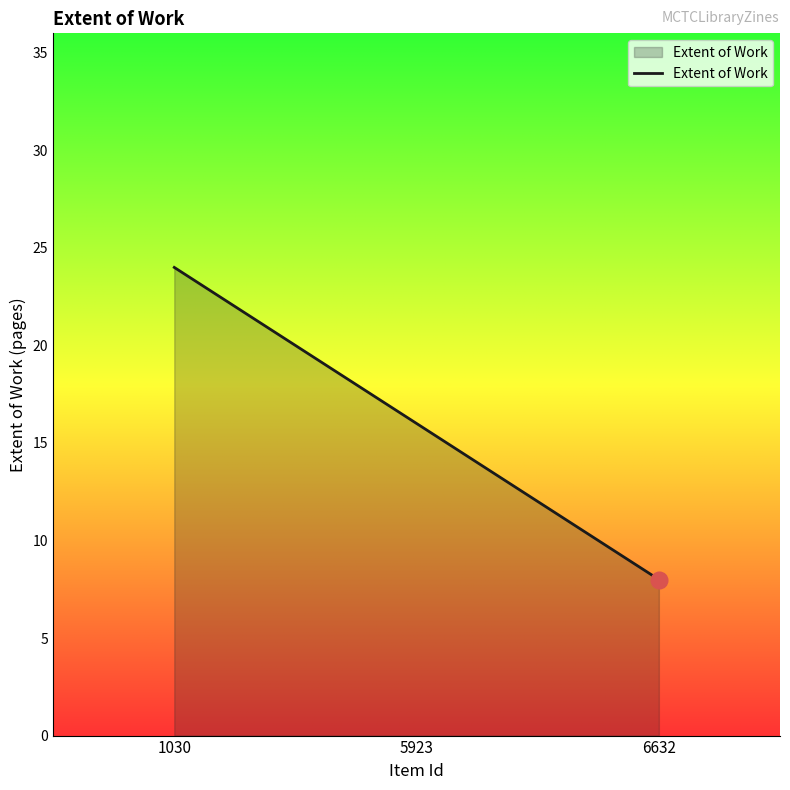

The chart shows a value of 16 at 5923. True or false?

True